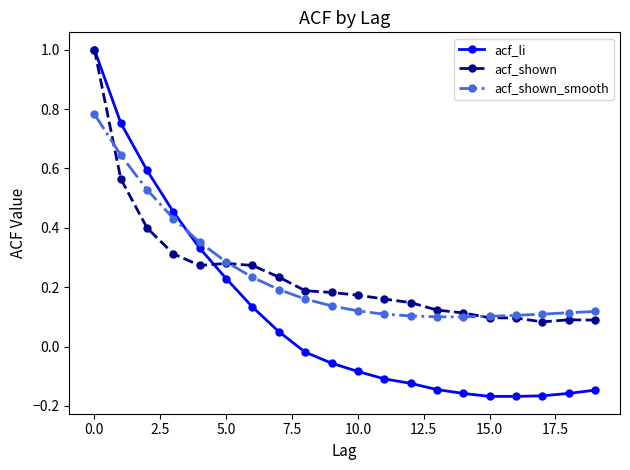

What is the maximum value shown in the chart?

1.0